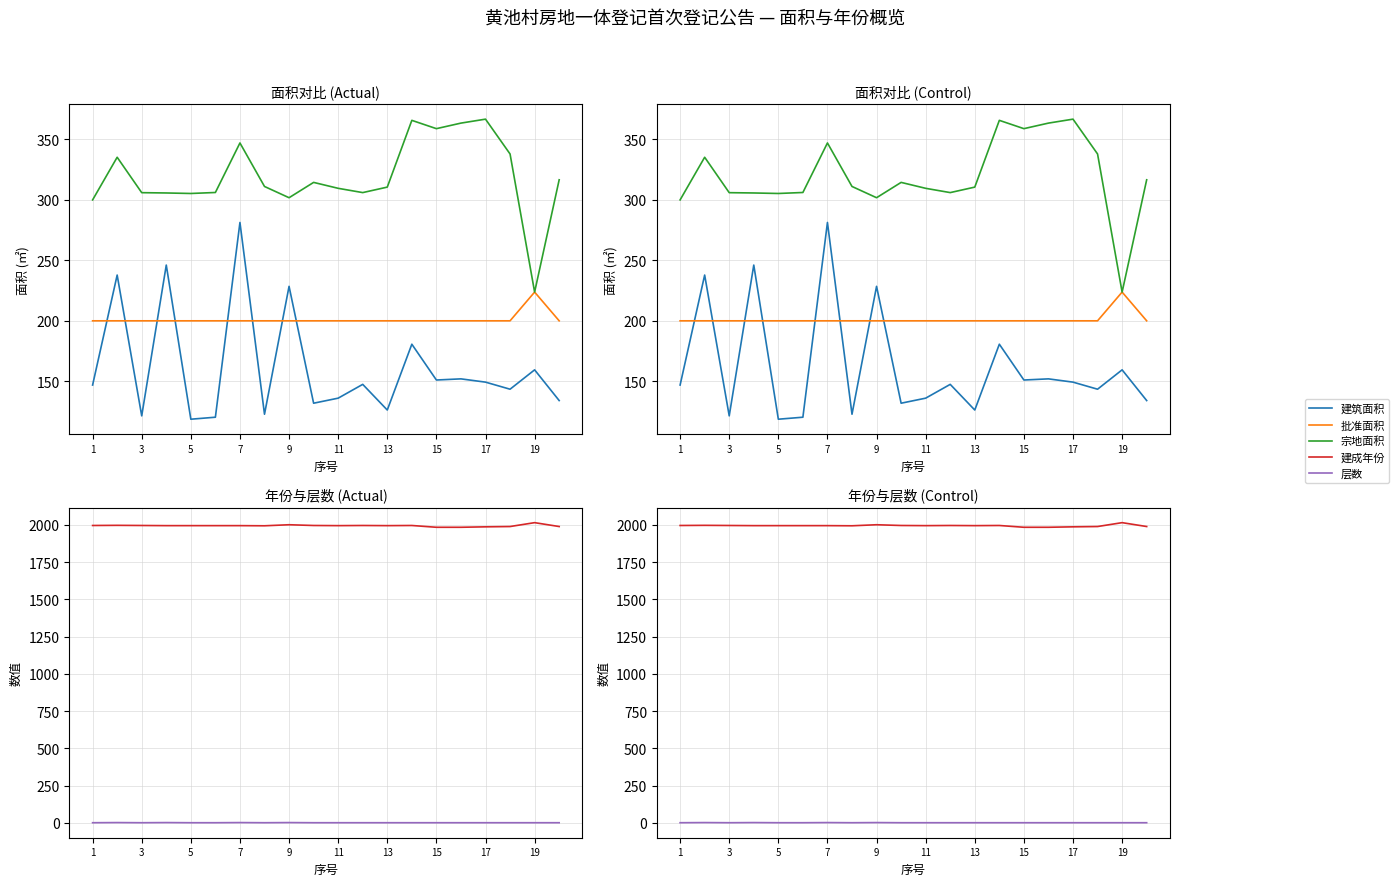

The 建筑面积 series shows 121.5 at 3. True or false?

True